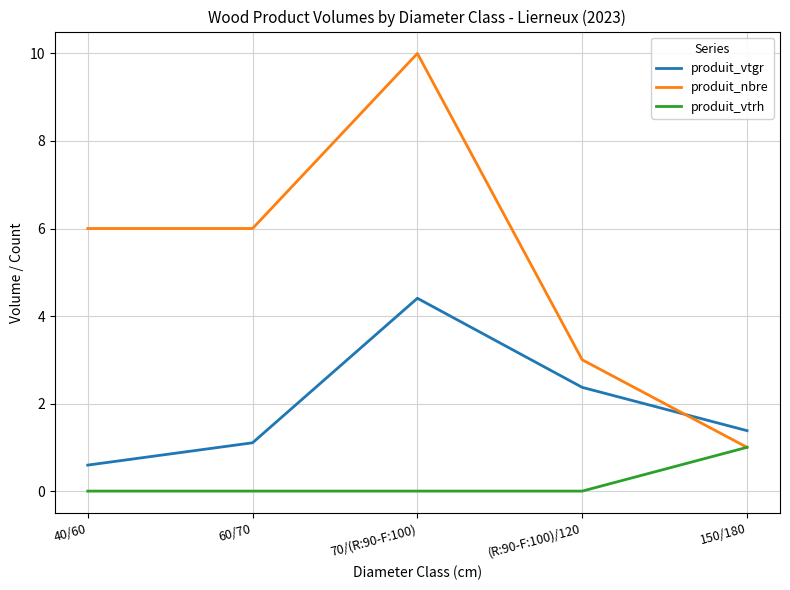

What is the sum of all produit_nbre values?

26.0